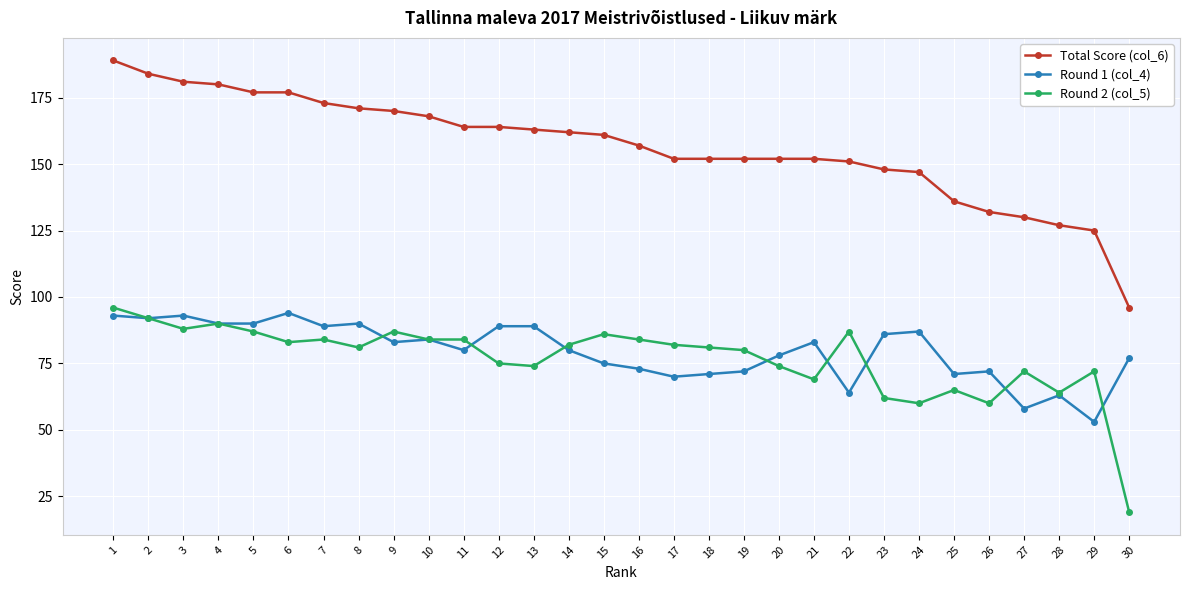

At 19, list the series in order from smallest to largest.

Round 1 (col_4), Round 2 (col_5), Total Score (col_6)